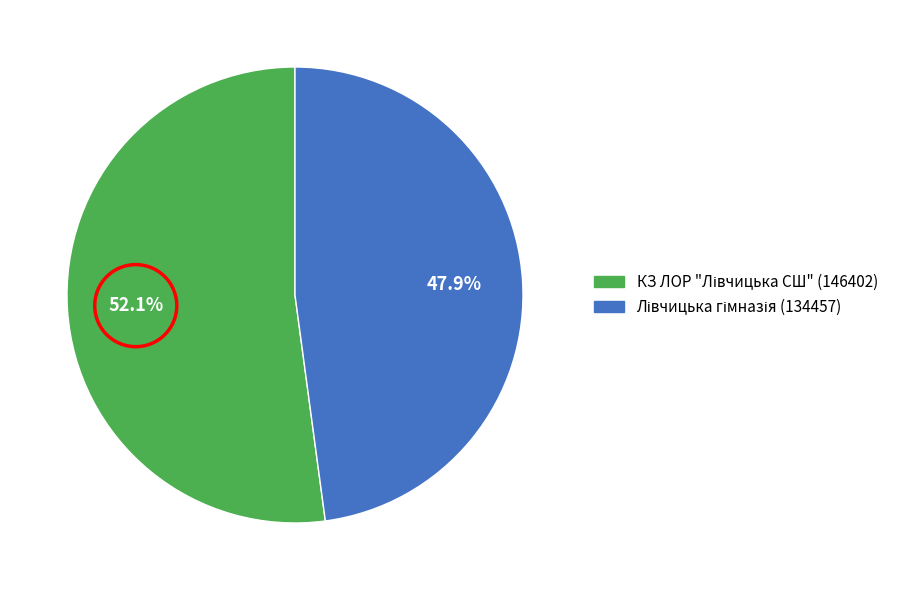

To the nearest percent, what is the difference between the largest and smallest slice percentages?

4%